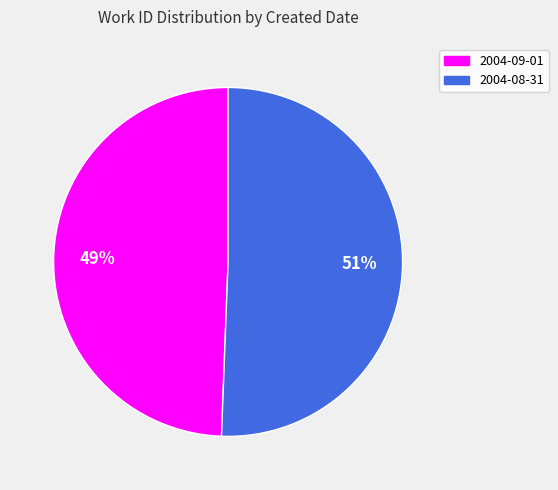

Is 2004-09-01 the majority of the pie?

No